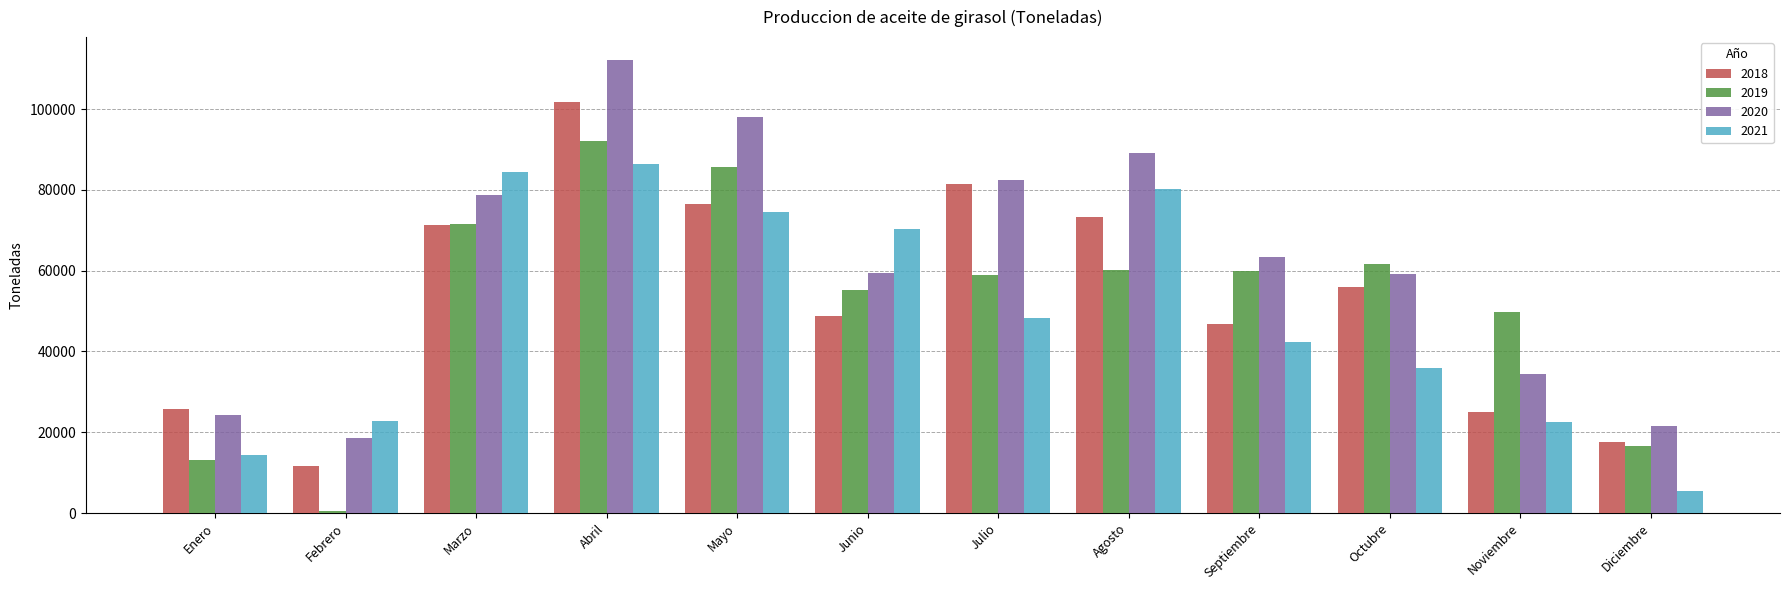

Is the value of 2020 at Octubre greater than the value of 2021 at Agosto?

No